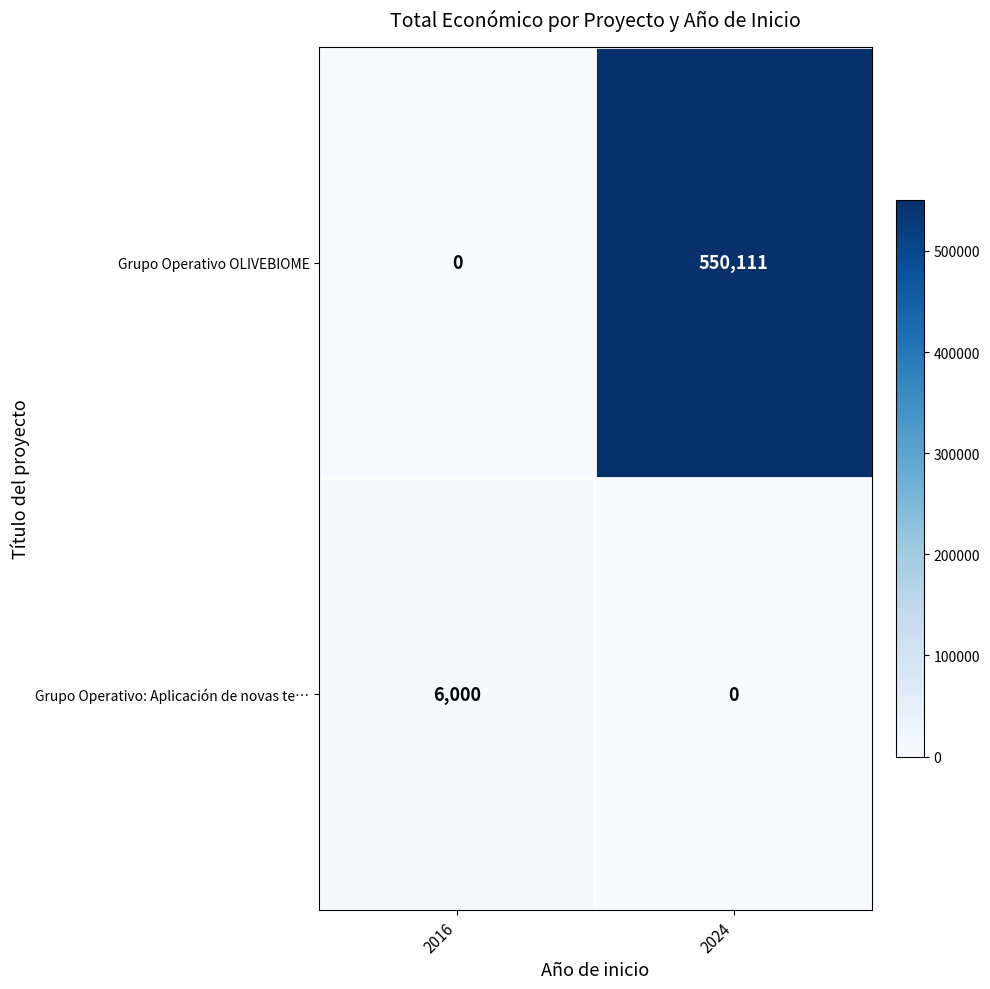

How many categories are shown in the chart?

2